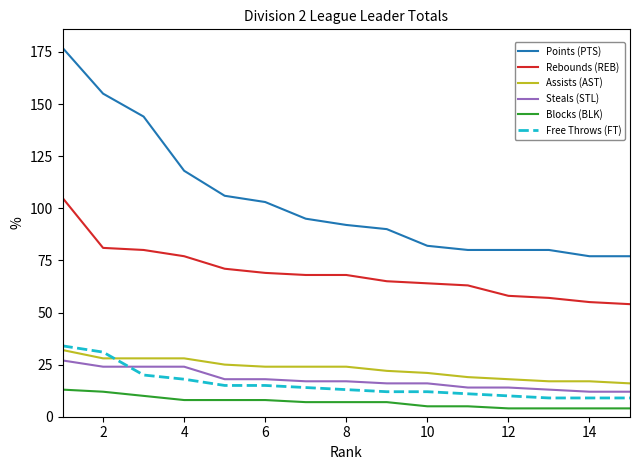

Which series has the largest total across all categories?

Points (PTS)